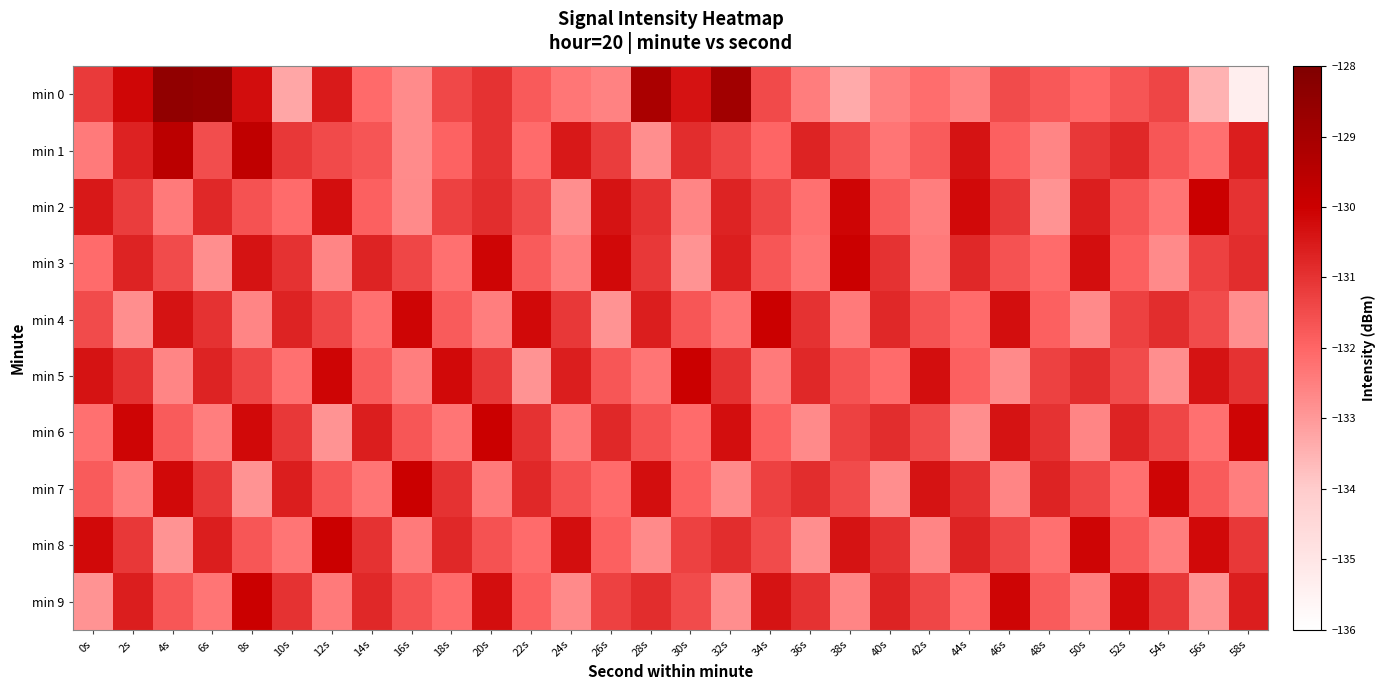

At which category is the sum across all series the highest?

8s